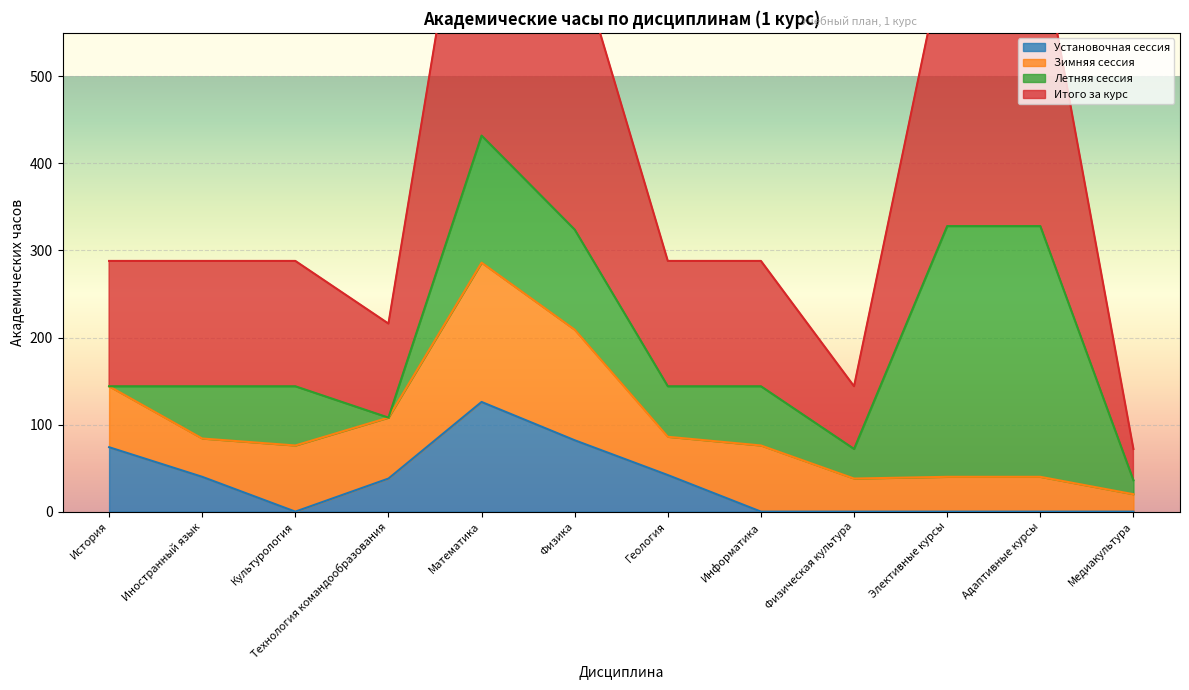

The value of Установочная сессия at Адаптивные курсы is 0. True or false?

True